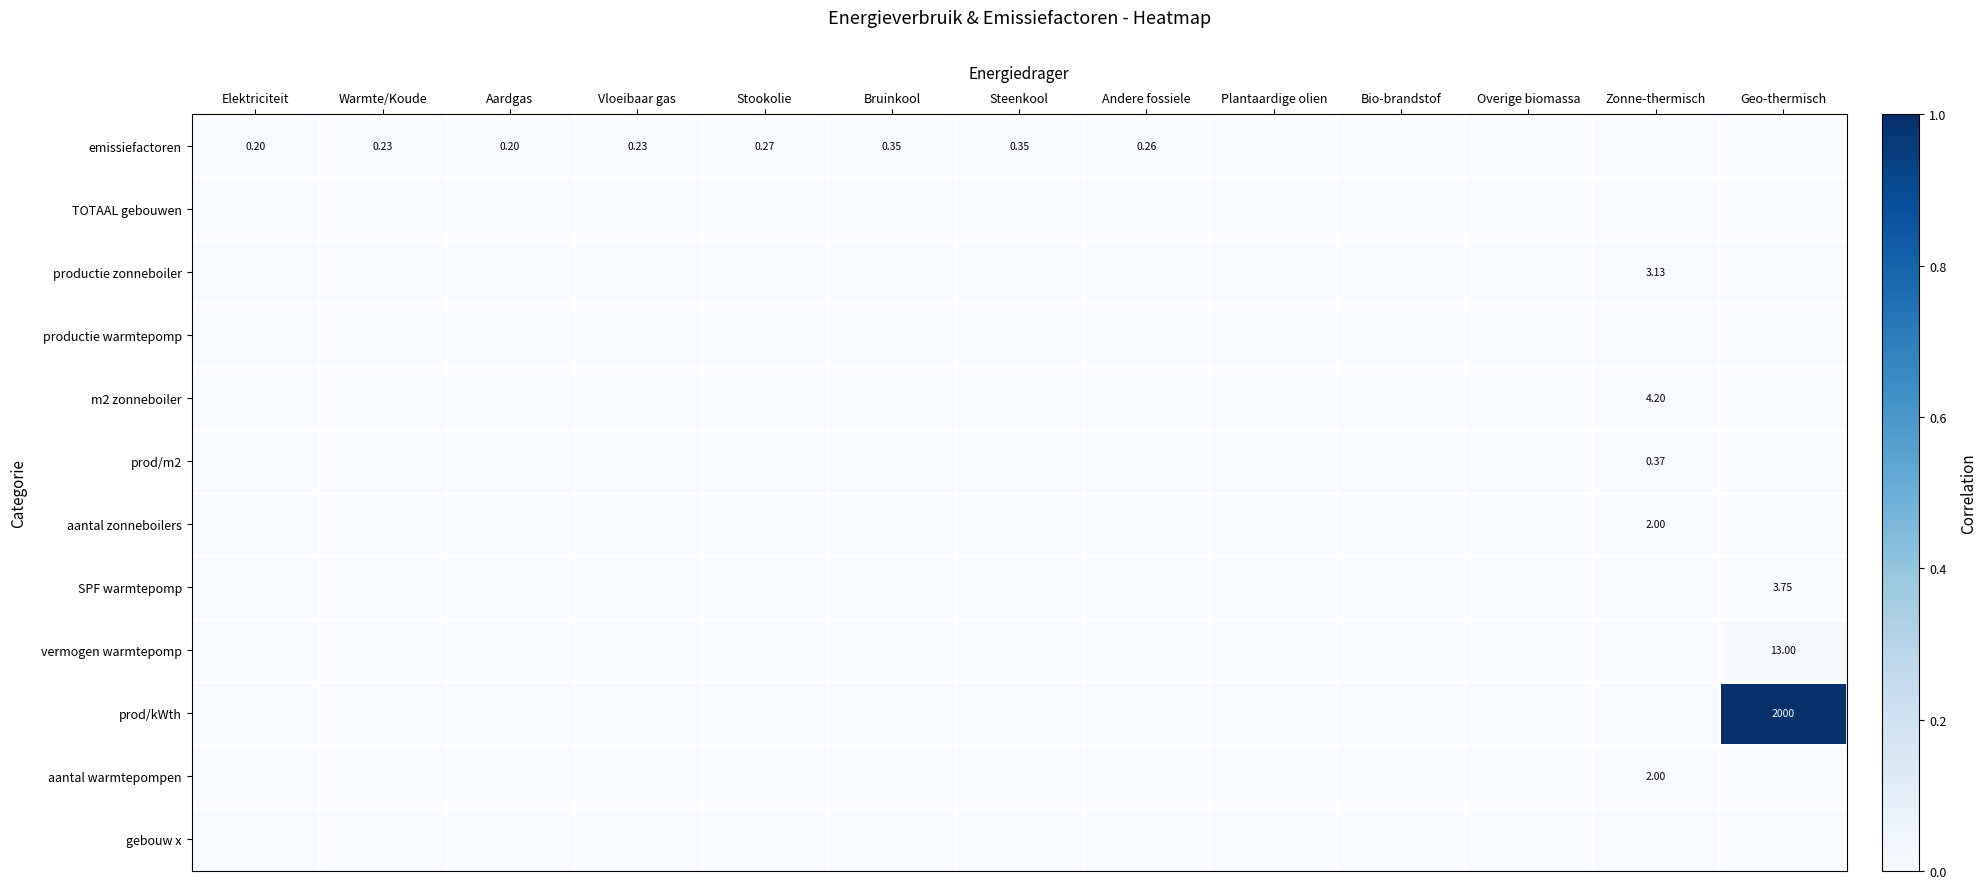

At how many categories does at least one series exceed 0?

10